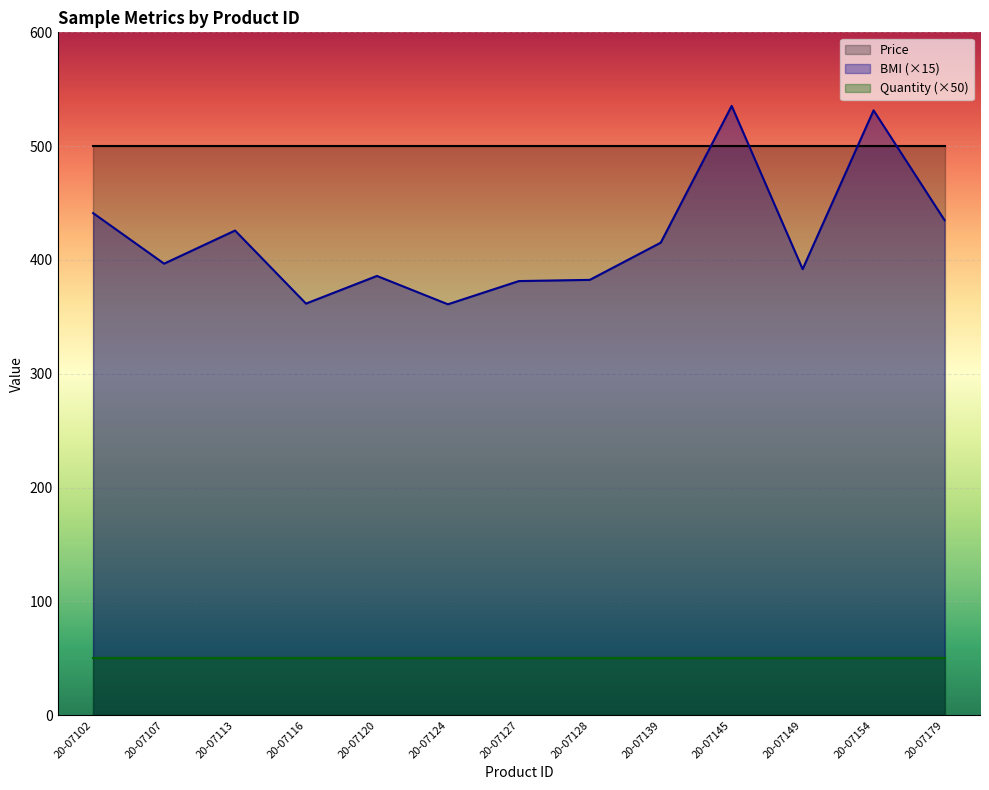

What is the greatest value displayed?

500.0